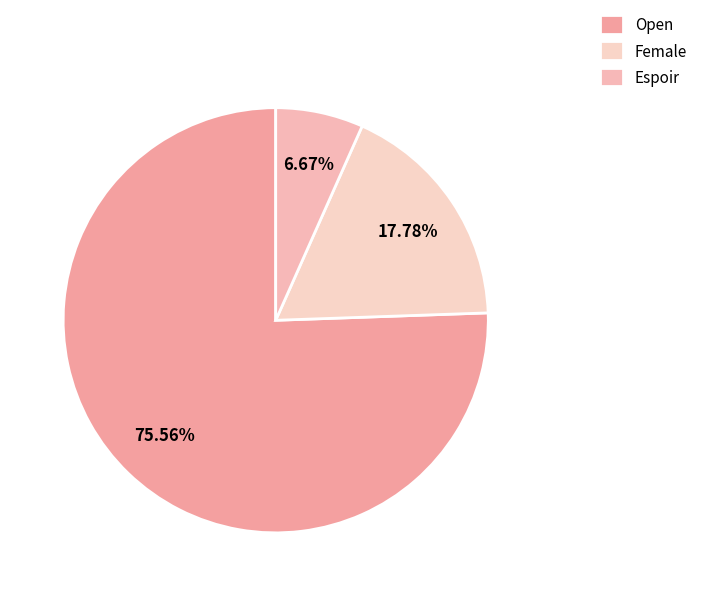

What percentage is NOT represented by Espoir?

93.3%